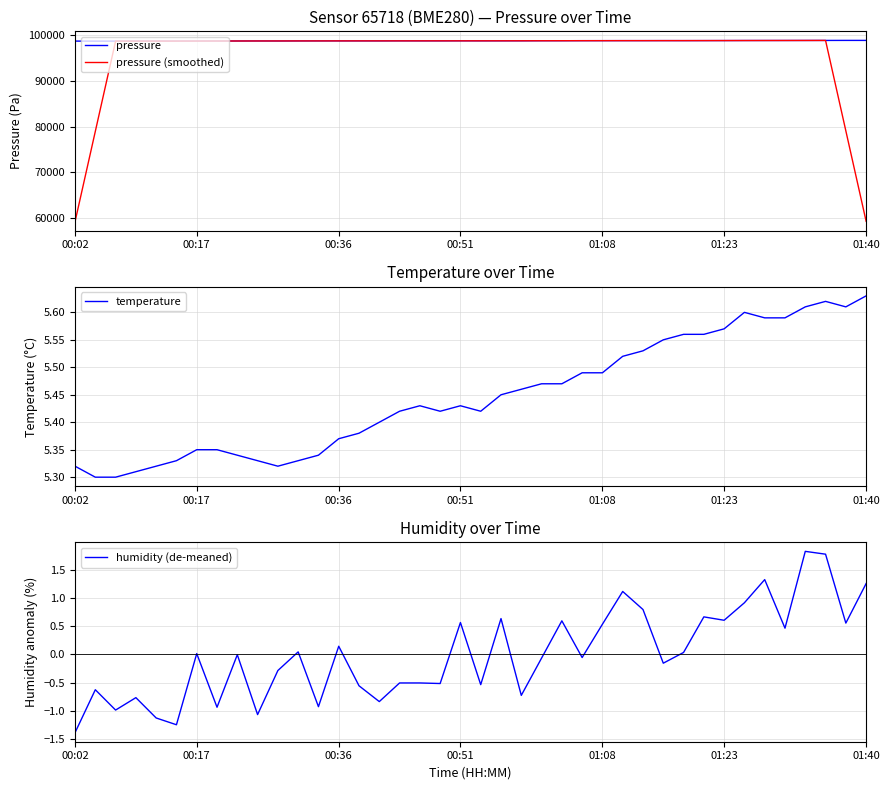

Which category has the highest value in the temperature series?

01:40